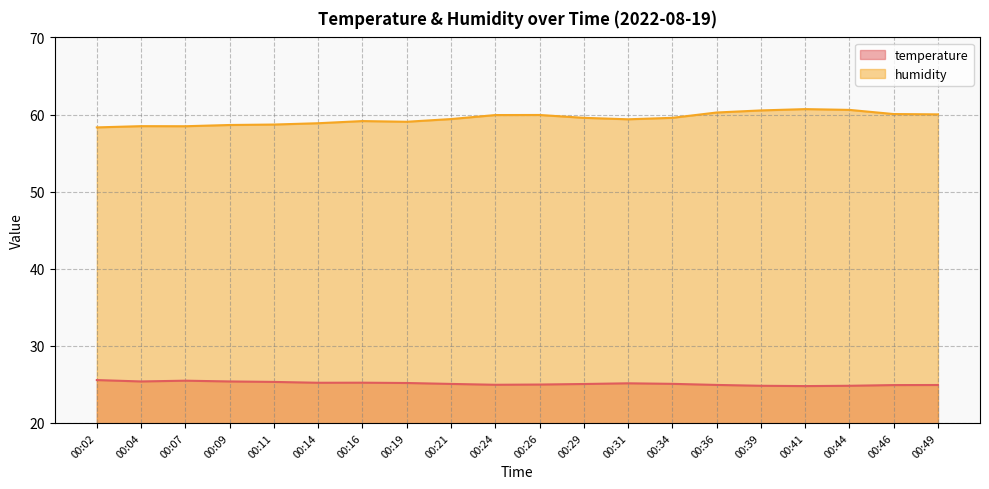

How many interior local peaks does the temperature series have?

3